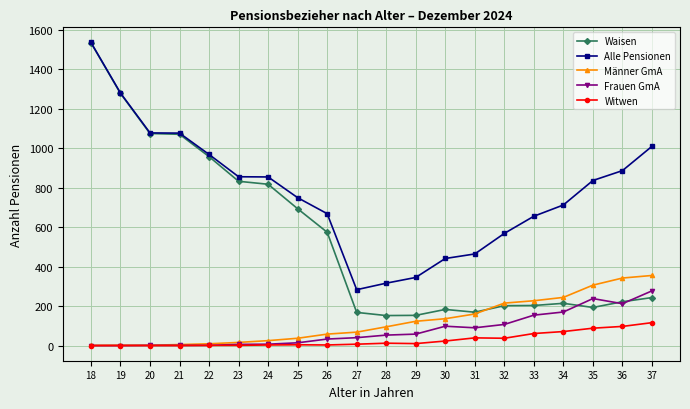

True or false: Waisen and Witwen intersect in this chart.

False